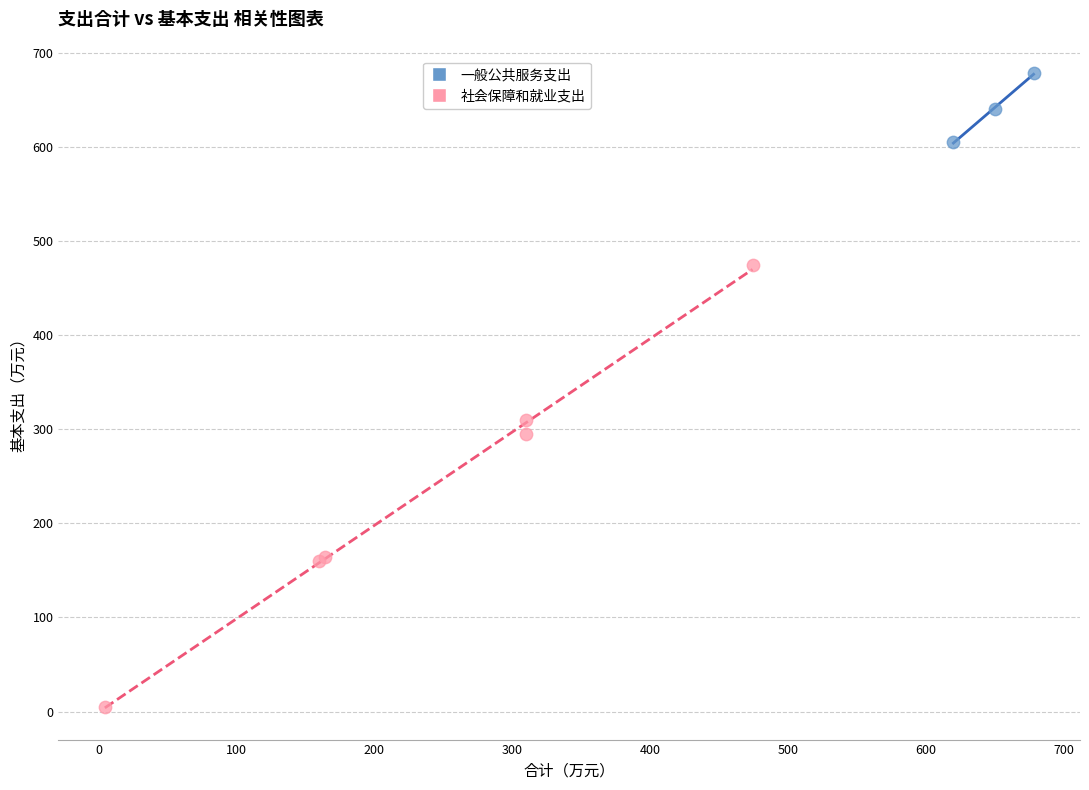

Which series has the widest spread of Y values?

社会保障和就业支出